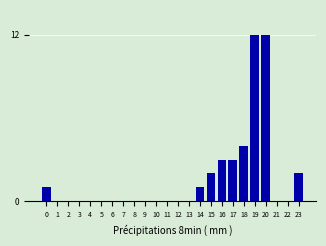

Reading left to right, extract all data points from this chart.

0=1	1=0	2=0	3=0	4=0	5=0	6=0	7=0	8=0	9=0	10=0	11=0	12=0	13=0	14=1	15=2	16=3	17=3	18=4	19=12	20=12	21=0	22=0	23=2